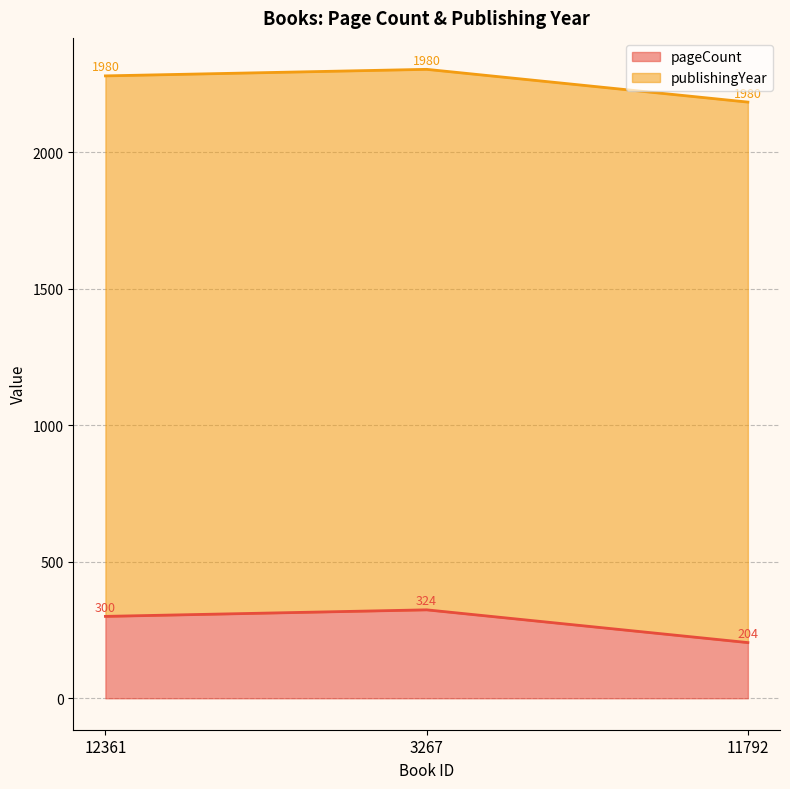

The value at 3267 is 324. True or false?

True